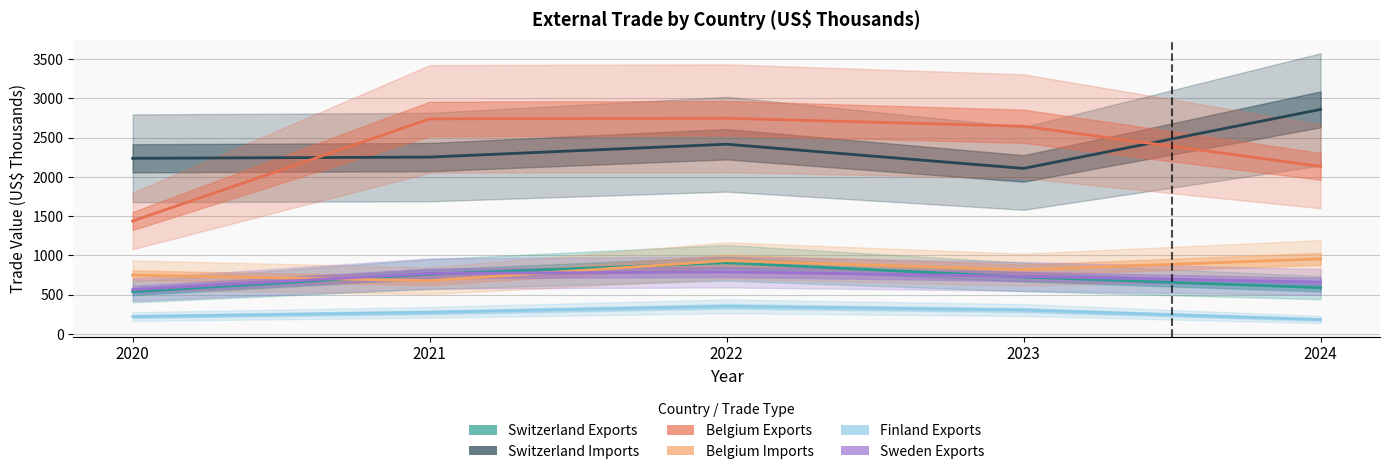

Where is the first local maximum for Finland Exports?

2022